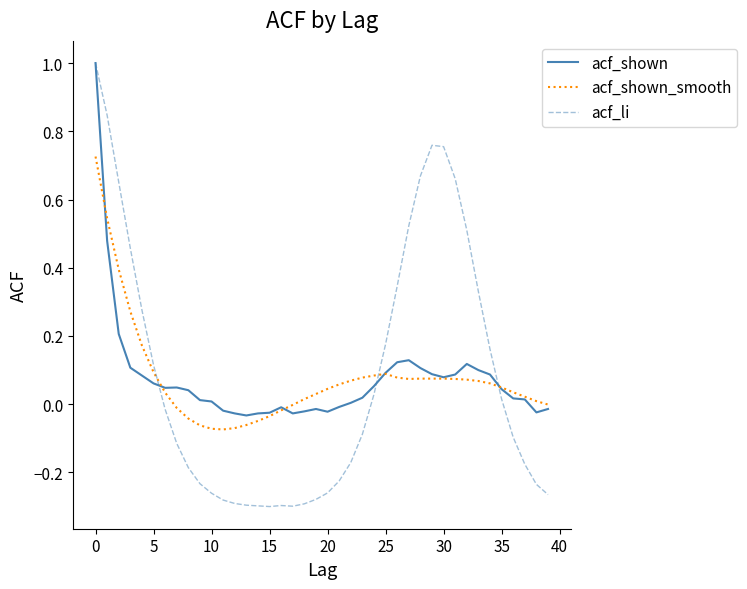

Which series has the widest spread of values?

acf_li